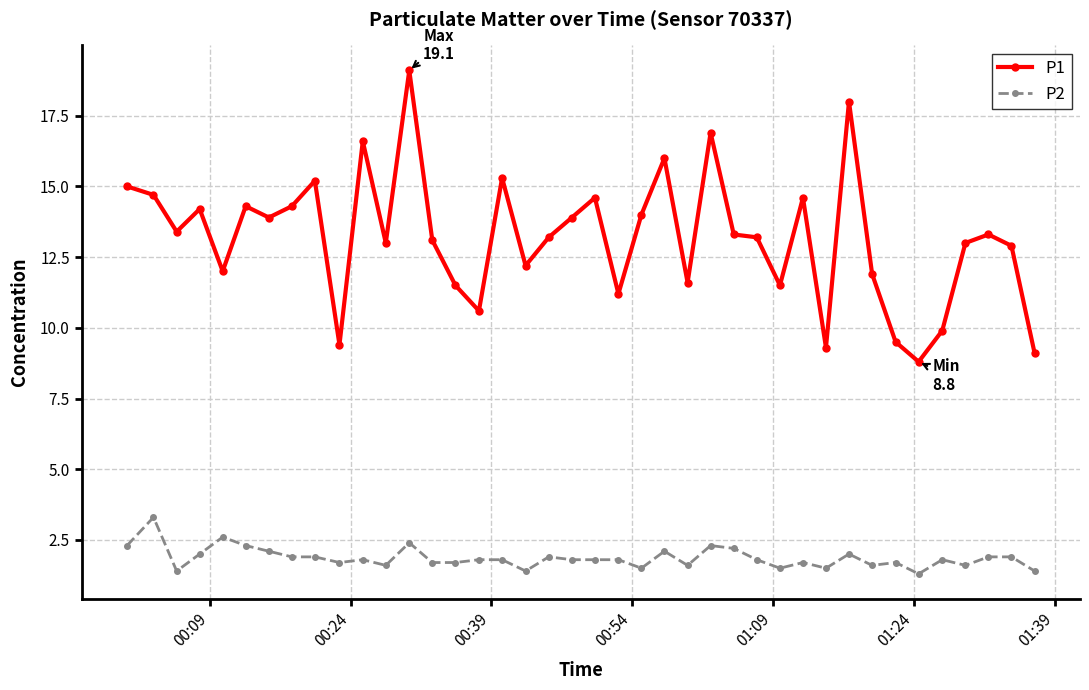

Which series has the largest range (max minus min)?

P1